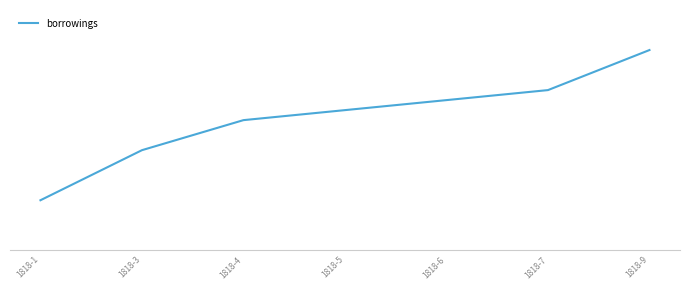

What is the maximum value shown in the chart?

20